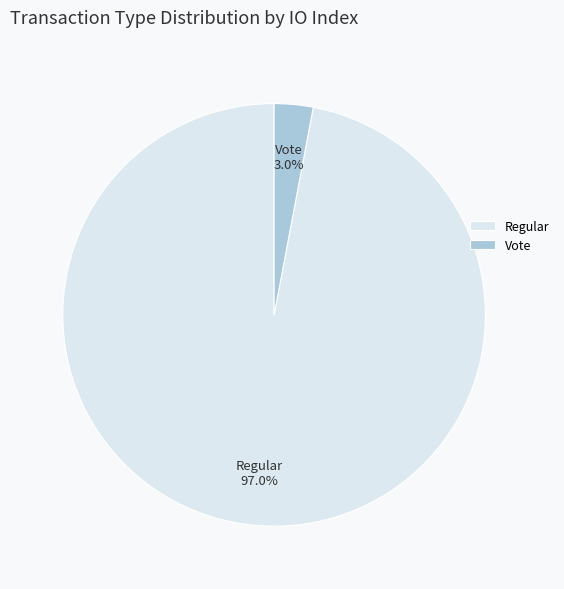

How many slices are in this pie chart?

2